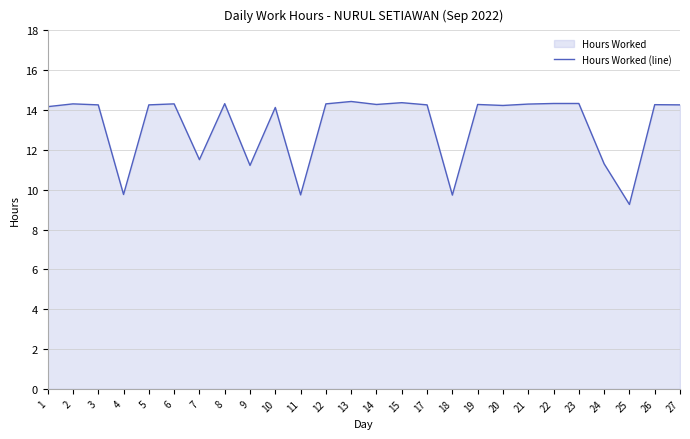

How many interior local peaks (higher than both neighbors) does the data have?

8